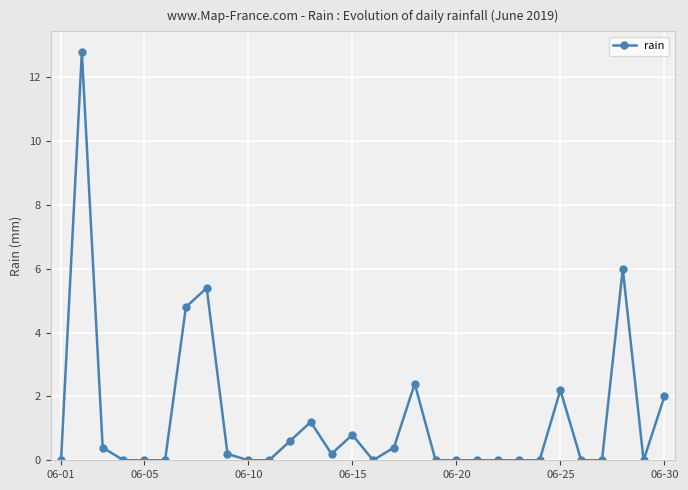

What is the greatest value displayed?

12.8